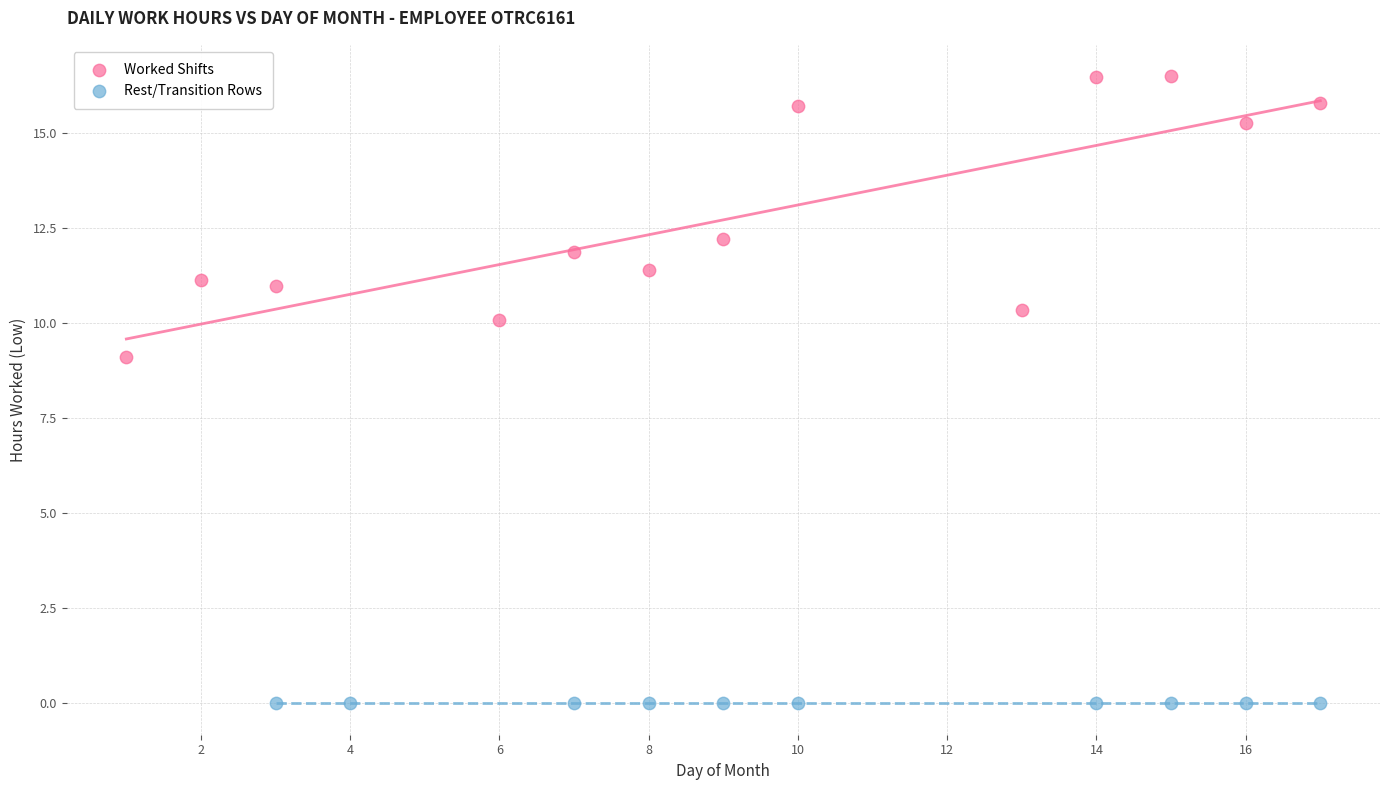

Which series contains the highest Y value?

Worked Shifts